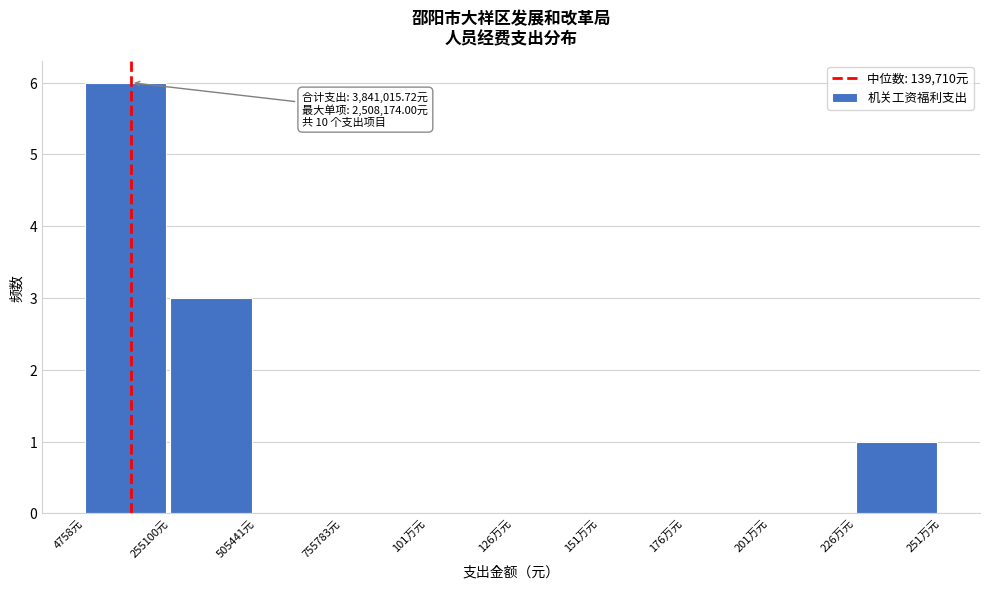

Reading left to right, what are all the values shown in this chart?

4758元=6	255100元=3	505441元=0	755783元=0	101万元=0	126万元=0	151万元=0	176万元=0	201万元=0	226万元=1